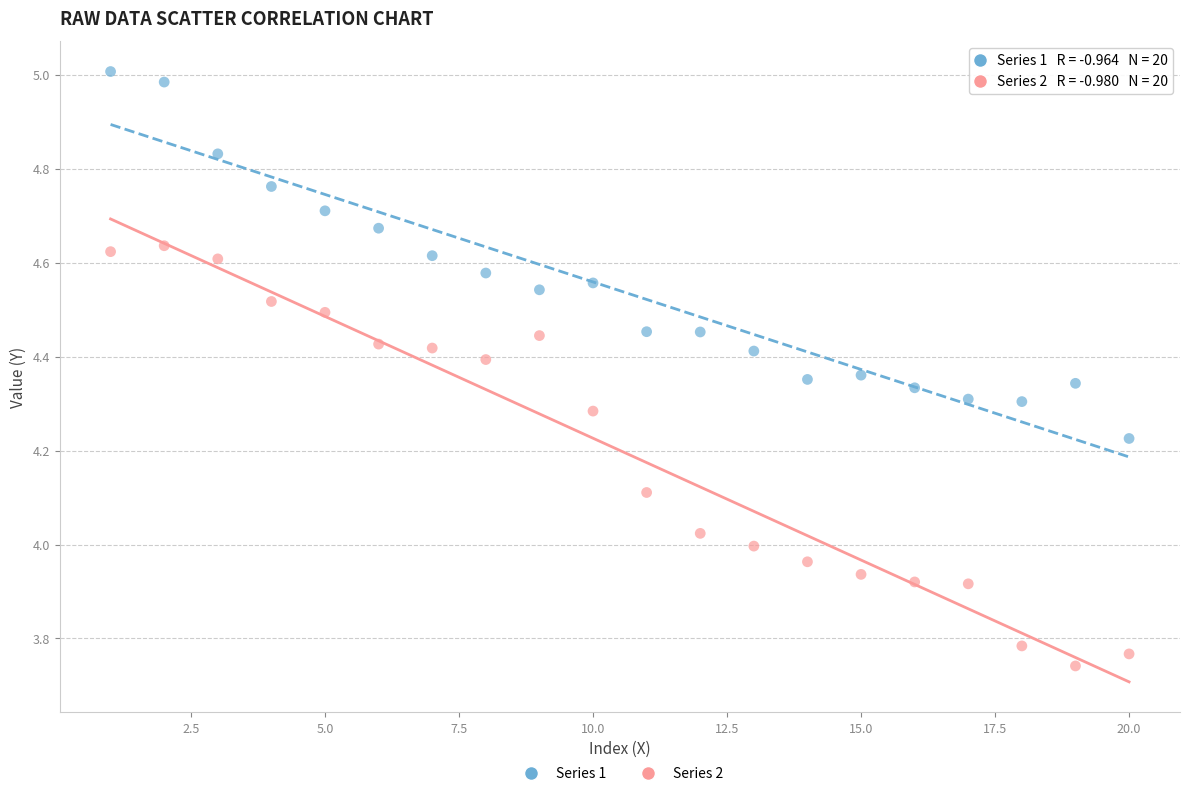

Which series reaches the minimum Y coordinate?

Series 2